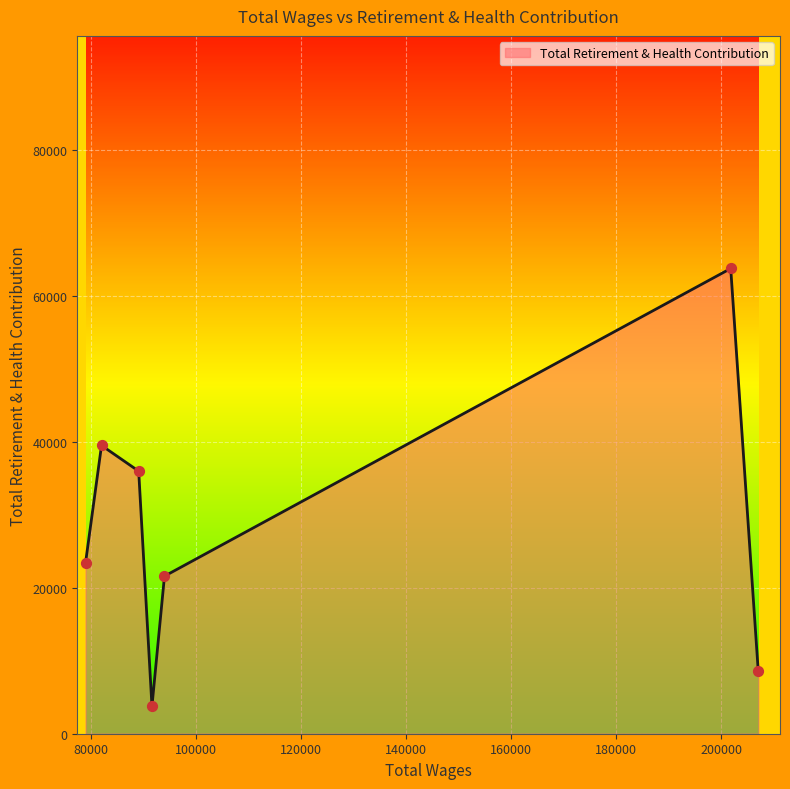

What is the sum of all values?

196769